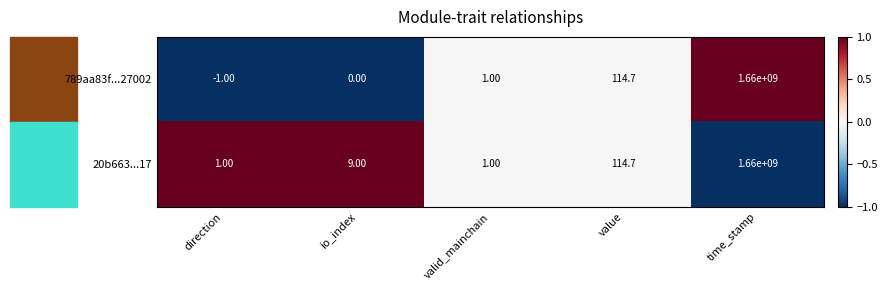

Which category has the highest value in the 789aa83f...27002 series?

time_stamp